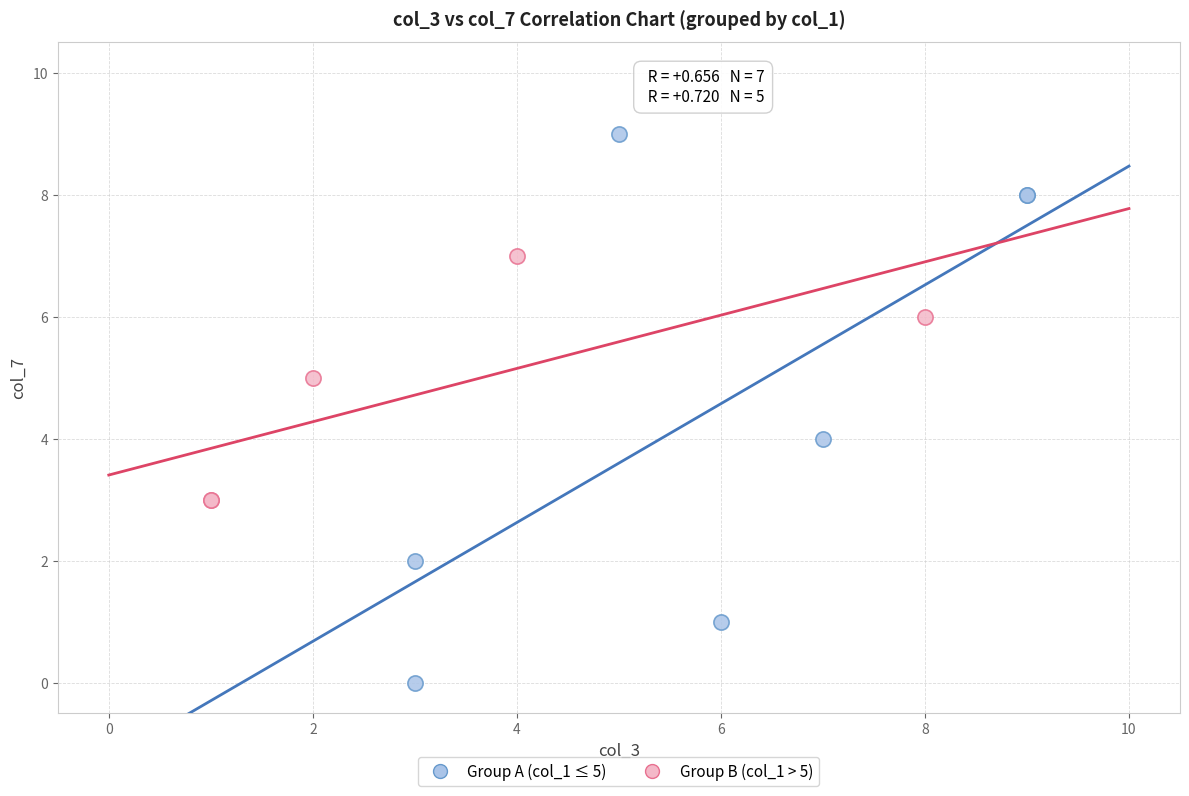

Which series reaches the minimum Y coordinate?

Group A (col_1 ≤ 5)